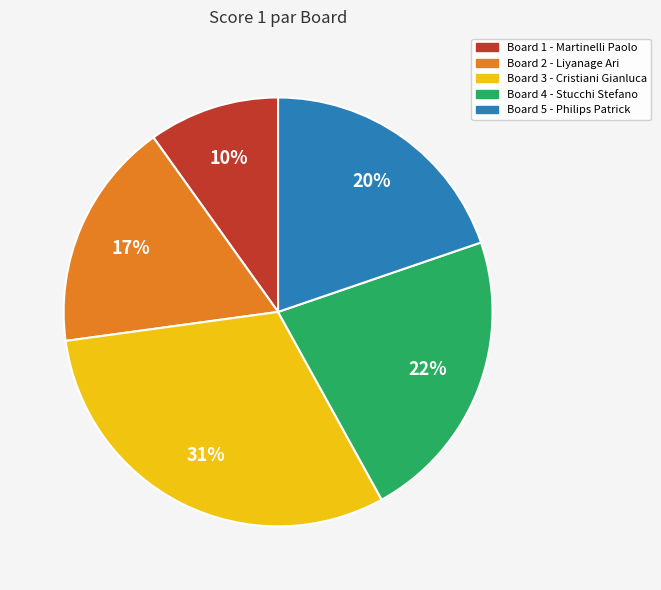

Is the sum of Board 1 - Martinelli Paolo and Board 2 - Liyanage Ari greater than half?

No